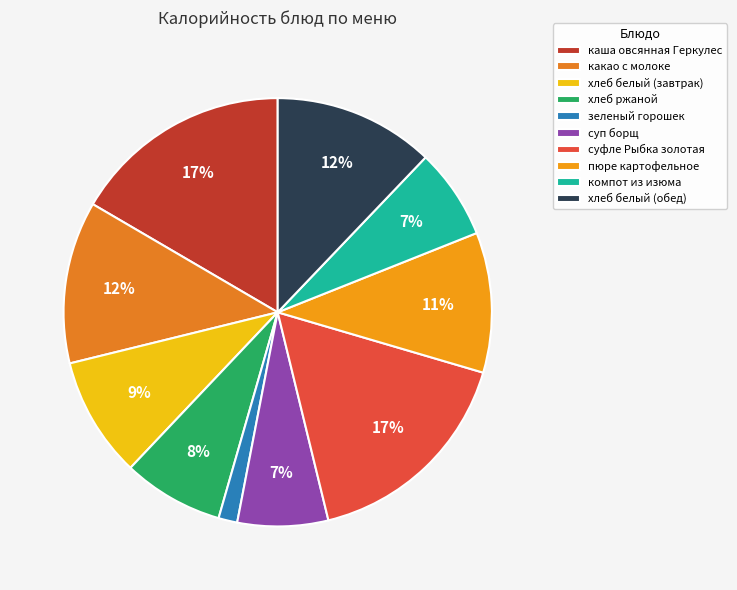

Is компот из изюма the majority of the pie?

No